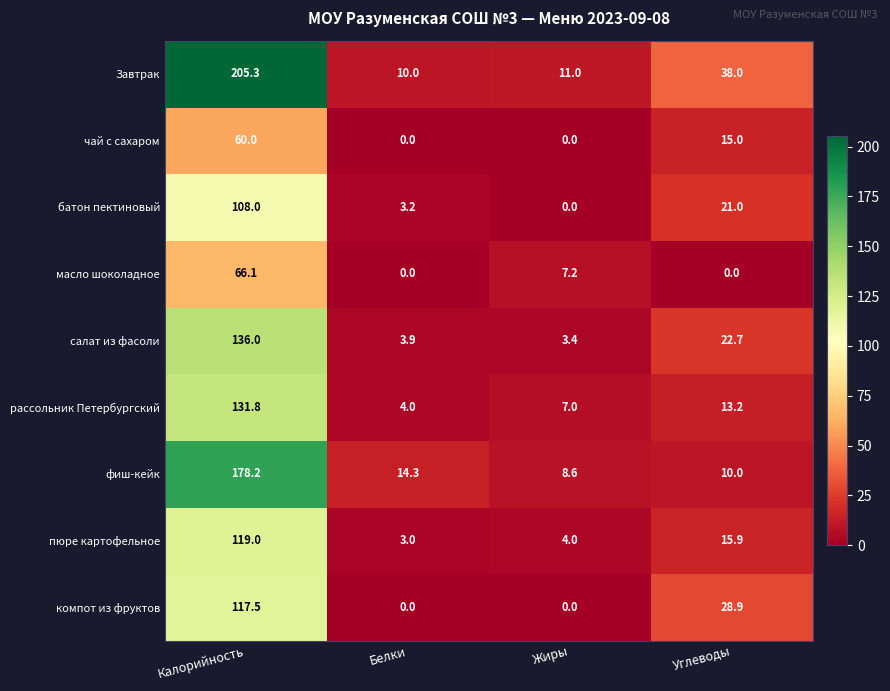

The value of Завтрак at Белки is 10.0. True or false?

True